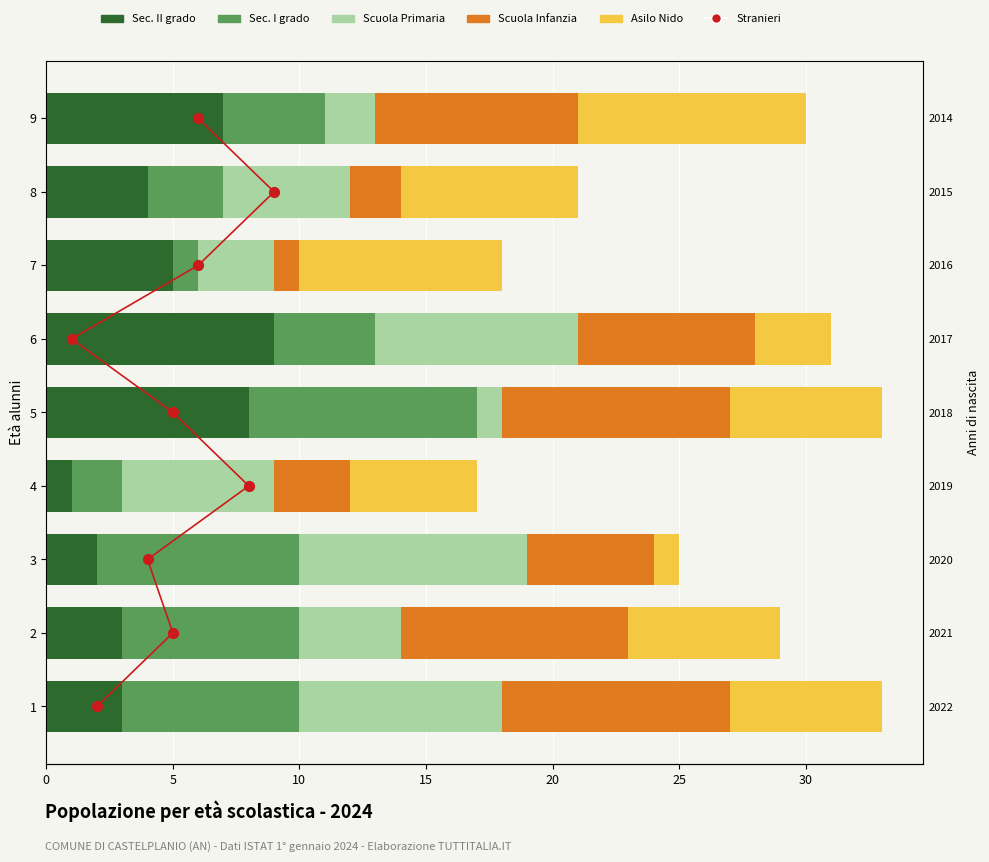

Which series reaches the maximum Y coordinate?

Sec. II grado